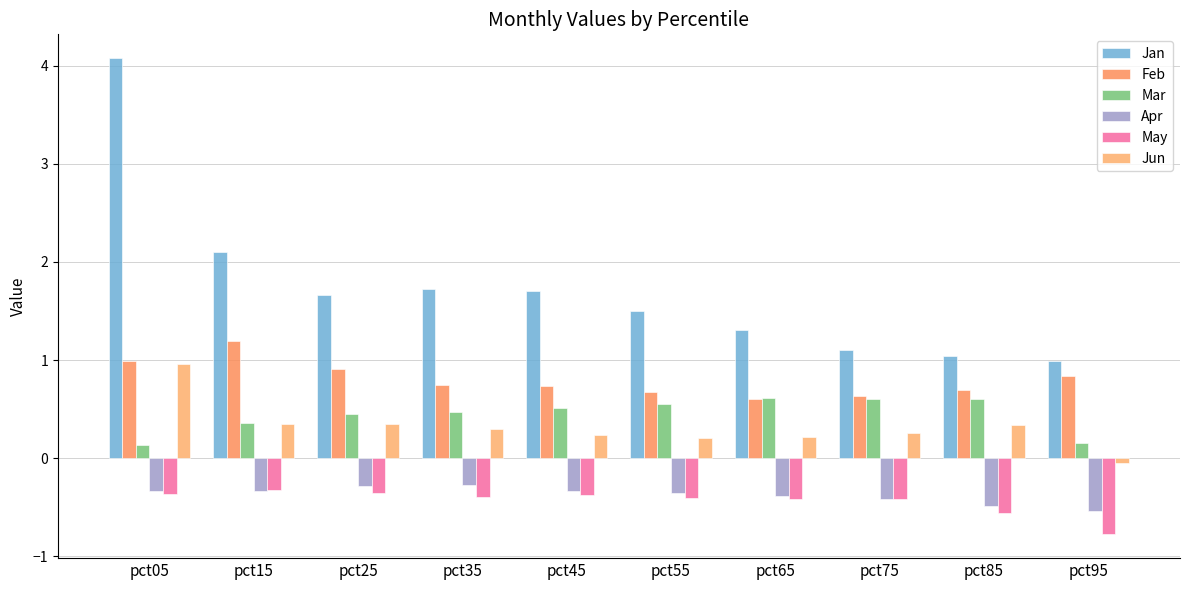

Which series has the largest total across all categories?

Jan